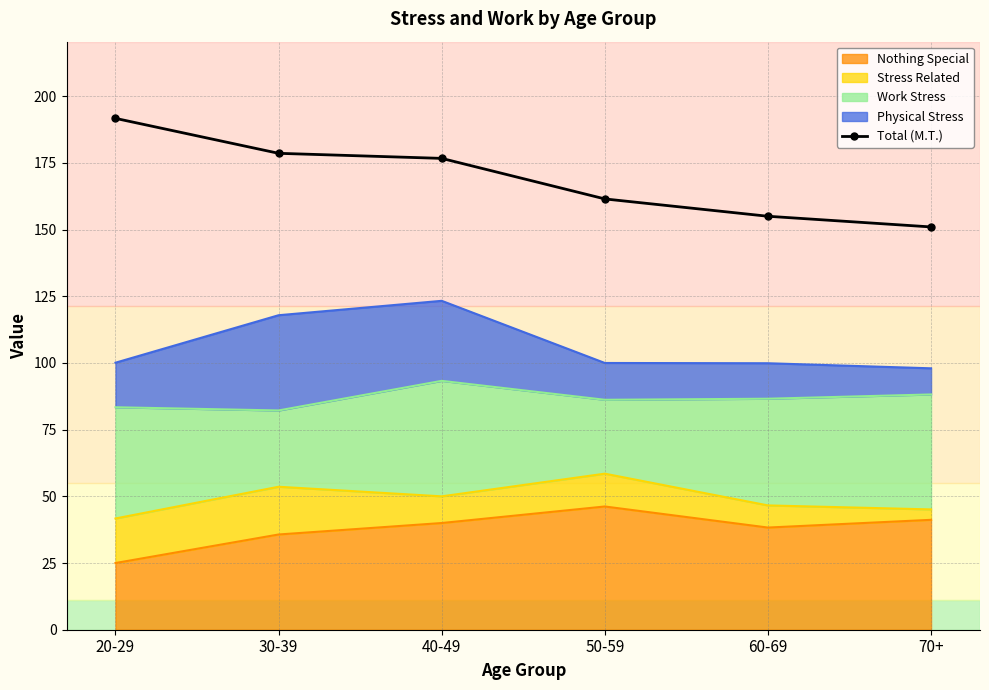

What is the maximum value shown in the chart?

191.7